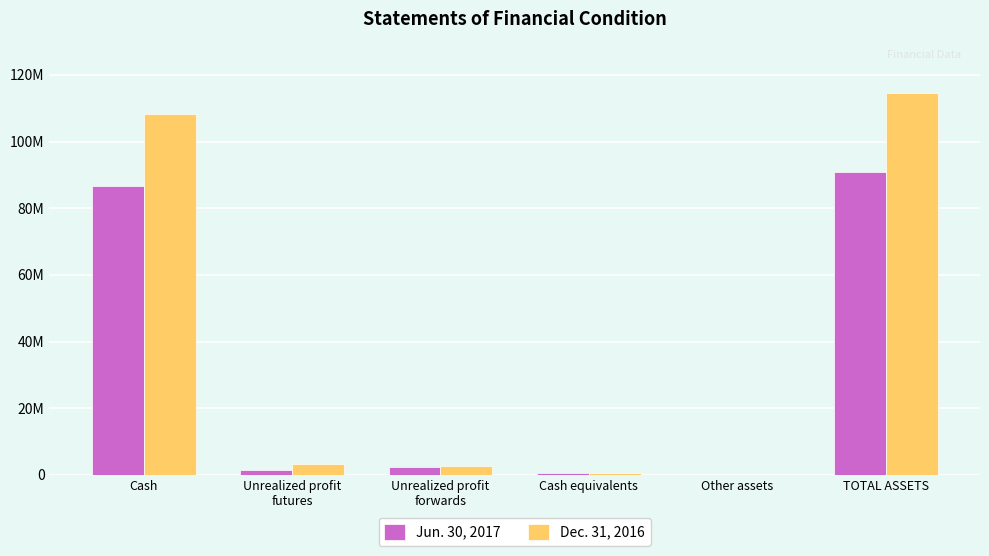

What are all the series names shown in the legend?

Jun. 30, 2017, Dec. 31, 2016